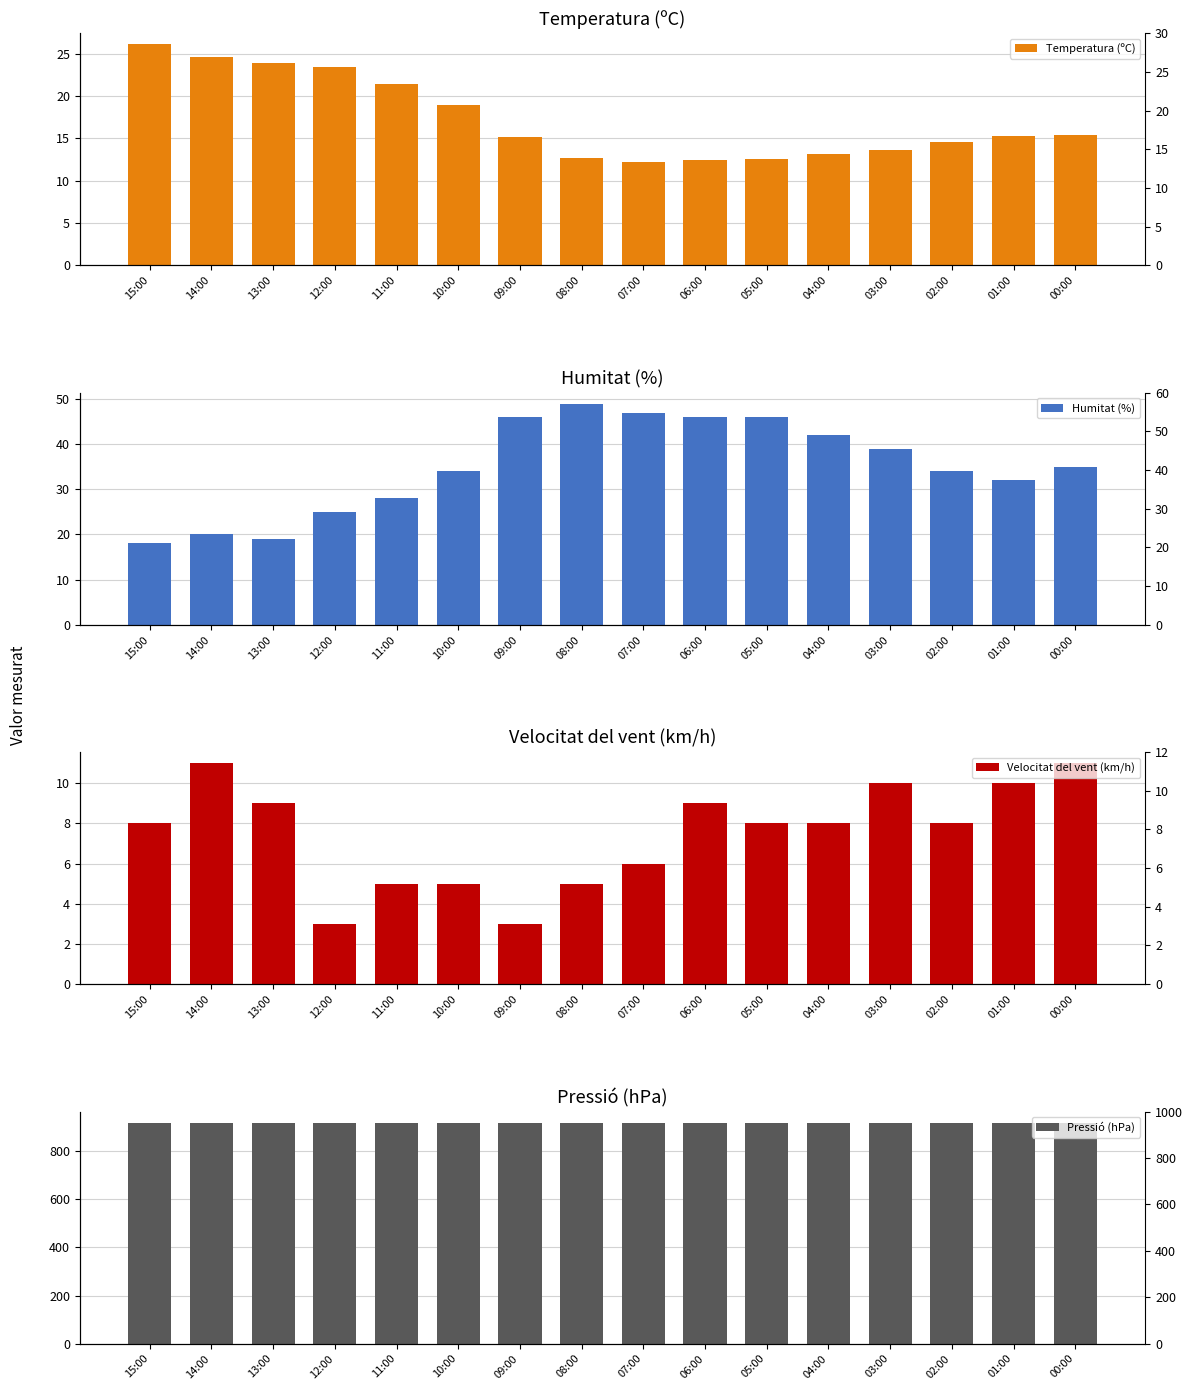

Rank the categories by Humitat (%) value from highest to lowest.

08:00, 07:00, 09:00, 06:00, 05:00, 04:00, 03:00, 00:00, 10:00, 02:00, 01:00, 11:00, 12:00, 14:00, 13:00, 15:00